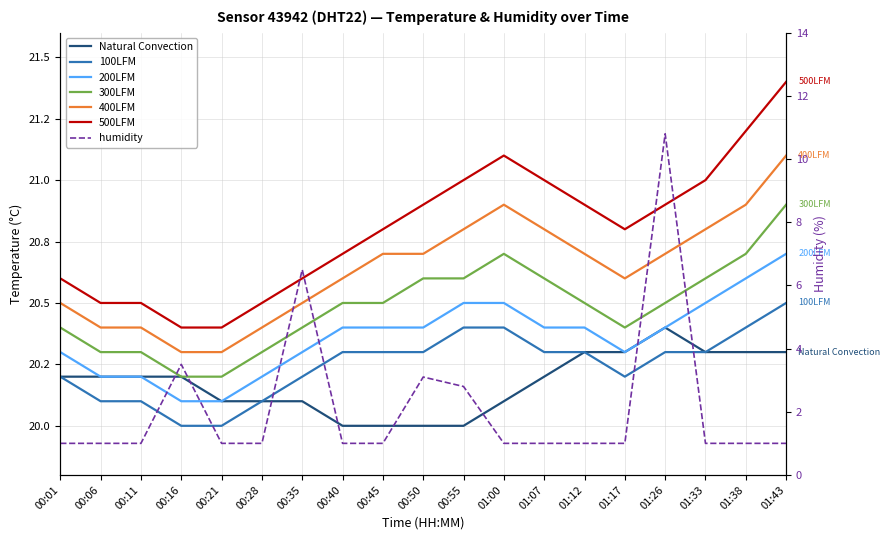

Which category has the lowest value in the 200LFM series?

00:16